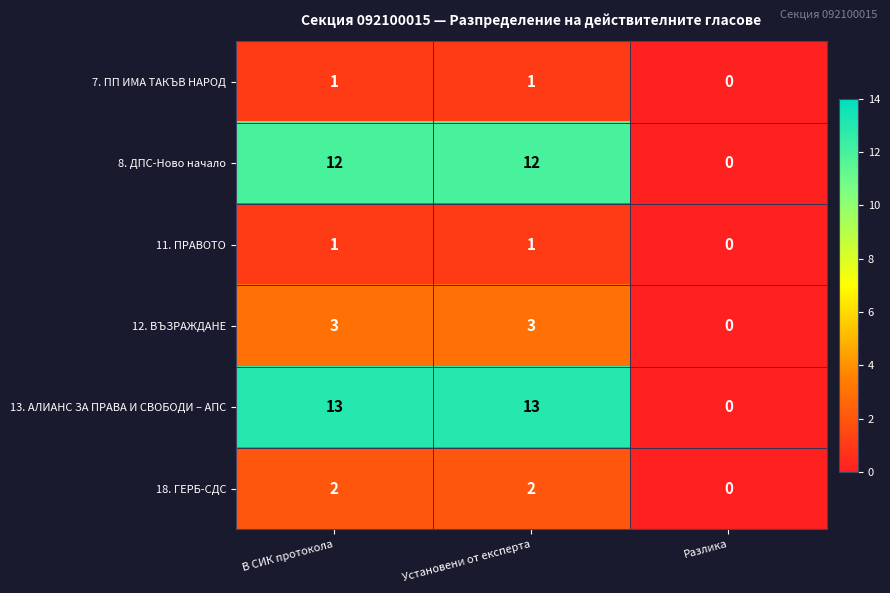

Is it true that 18. ГЕРБ-СДС equals 1 at Установени от експерта?

False